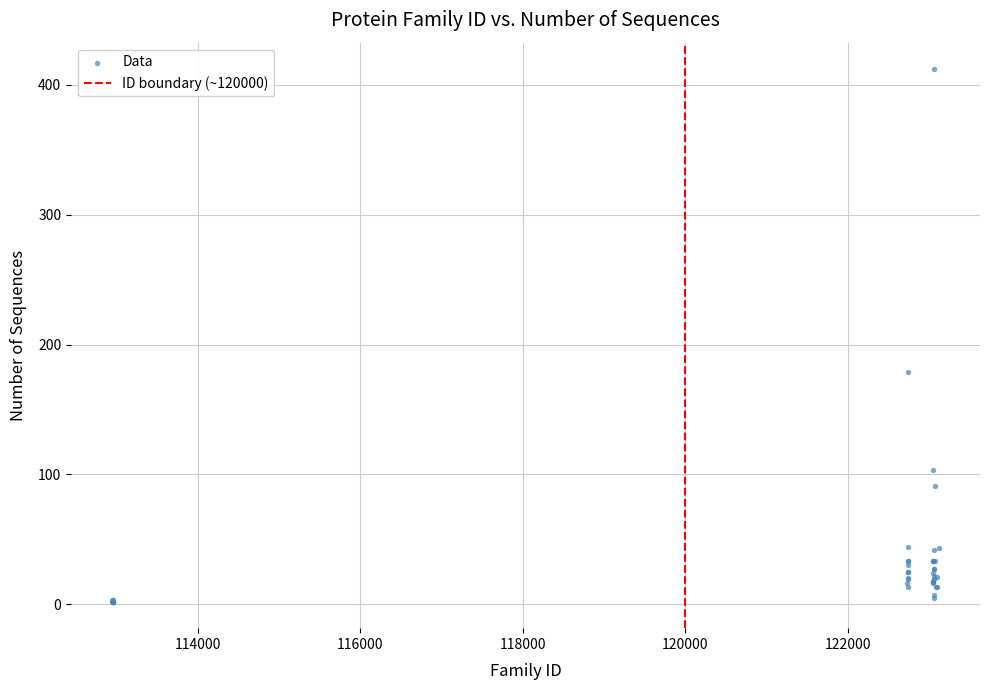

What Y value in the scatter plot is closest to 207?

179